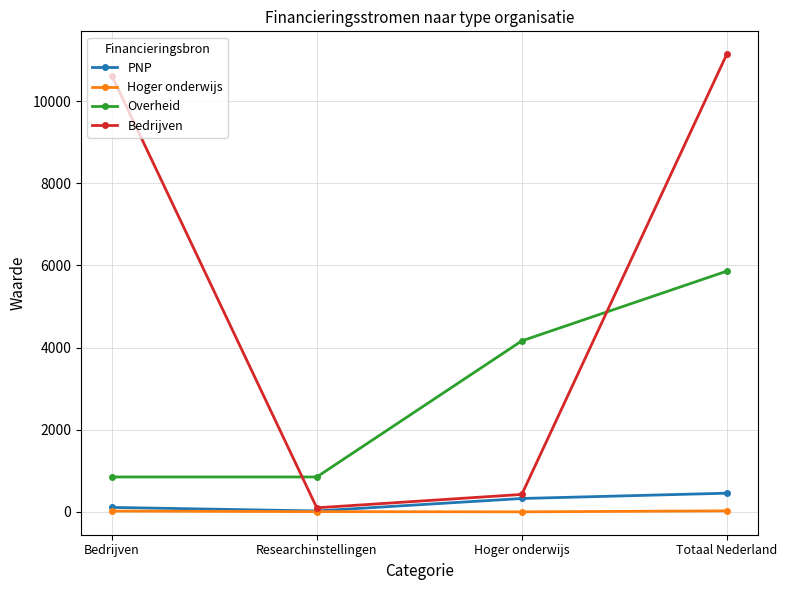

What is the difference between the maximum and minimum values in the Hoger onderwijs series?

24